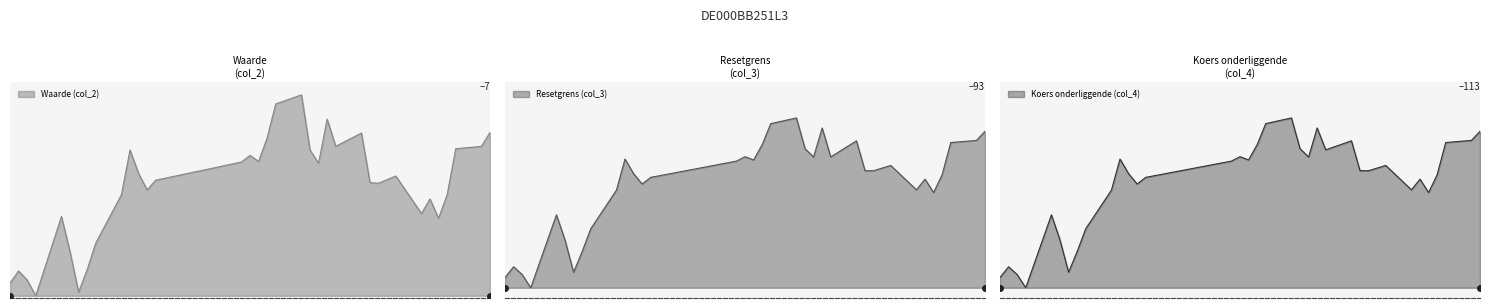

Reading left to right, transcribe all the data shown in this chart.

Waarde (col_2): 2025-05-06=3.9	2025-05-07=4.1	2025-05-08=4.0	2025-05-09=3.7	2025-05-12=5.0	2025-05-13=4.4	2025-05-14=3.8	2025-05-15=4.1	2025-05-16=4.6	2025-05-19=5.4	2025-05-20=6.1	2025-05-21=5.7	2025-05-22=5.4	2025-05-23=5.6	2025-06-02=5.9	2025-06-03=6.0	2025-06-04=5.9	2025-06-05=6.3	2025-06-06=6.9	2025-06-09=7.0	2025-06-10=6.1	2025-06-11=5.9	2025-06-12=6.6	2025-06-13=6.2	2025-06-16=6.4	2025-06-17=5.6	2025-06-18=5.5	2025-06-20=5.7	2025-06-23=5.0	2025-06-24=5.3	2025-06-25=5.0	2025-06-26=5.4	2025-06-27=6.1	2025-06-30=6.2	2025-07-01=6.4
Resetgrens (col_3): 2025-05-06=80.3	2025-05-07=81.1	2025-05-08=80.5	2025-05-09=79.5	2025-05-12=85.1	2025-05-13=83.2	2025-05-14=80.7	2025-05-15=82.3	2025-05-16=84.0	2025-05-19=87.1	2025-05-20=89.5	2025-05-21=88.3	2025-05-22=87.5	2025-05-23=88.0	2025-06-02=89.3	2025-06-03=89.7	2025-06-04=89.4	2025-06-05=90.6	2025-06-06=92.2	2025-06-09=92.7	2025-06-10=90.3	2025-06-11=89.6	2025-06-12=91.9	2025-06-13=89.6	2025-06-16=90.9	2025-06-17=88.6	2025-06-18=88.6	2025-06-20=89.0	2025-06-23=87.1	2025-06-24=87.9	2025-06-25=86.9	2025-06-26=88.2	2025-06-27=90.7	2025-06-30=90.9	2025-07-01=91.6
Koers onderliggende (col_4): 2025-05-06=97.9	2025-05-07=98.9	2025-05-08=98.2	2025-05-09=96.9	2025-05-12=103.8	2025-05-13=101.4	2025-05-14=98.4	2025-05-15=100.3	2025-05-16=102.5	2025-05-19=106.2	2025-05-20=109.1	2025-05-21=107.7	2025-05-22=106.7	2025-05-23=107.4	2025-06-02=108.9	2025-06-03=109.3	2025-06-04=109.0	2025-06-05=110.5	2025-06-06=112.5	2025-06-09=113.0	2025-06-10=110.1	2025-06-11=109.3	2025-06-12=112.0	2025-06-13=110.0	2025-06-16=110.8	2025-06-17=108.0	2025-06-18=108.0	2025-06-20=108.5	2025-06-23=106.2	2025-06-24=107.2	2025-06-25=105.9	2025-06-26=107.6	2025-06-27=110.7	2025-06-30=110.9	2025-07-01=111.7